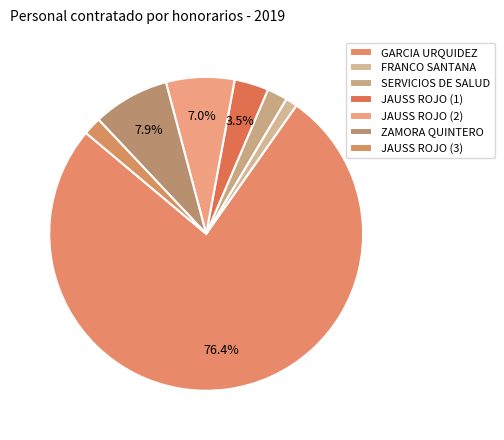

What percentage is the JAUSS ROJO (2) slice, to the nearest percent?

7%